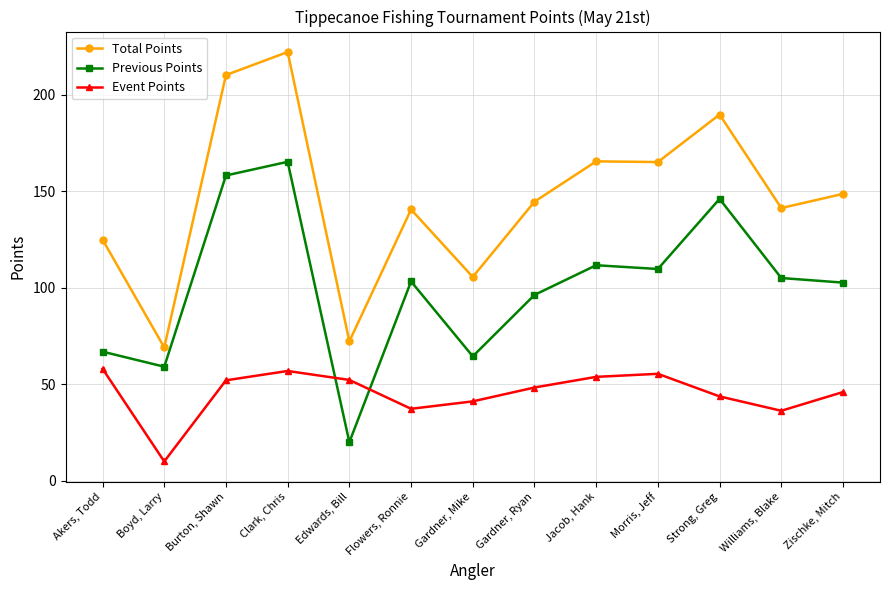

What are all the series names shown in the legend?

Total Points, Previous Points, Event Points